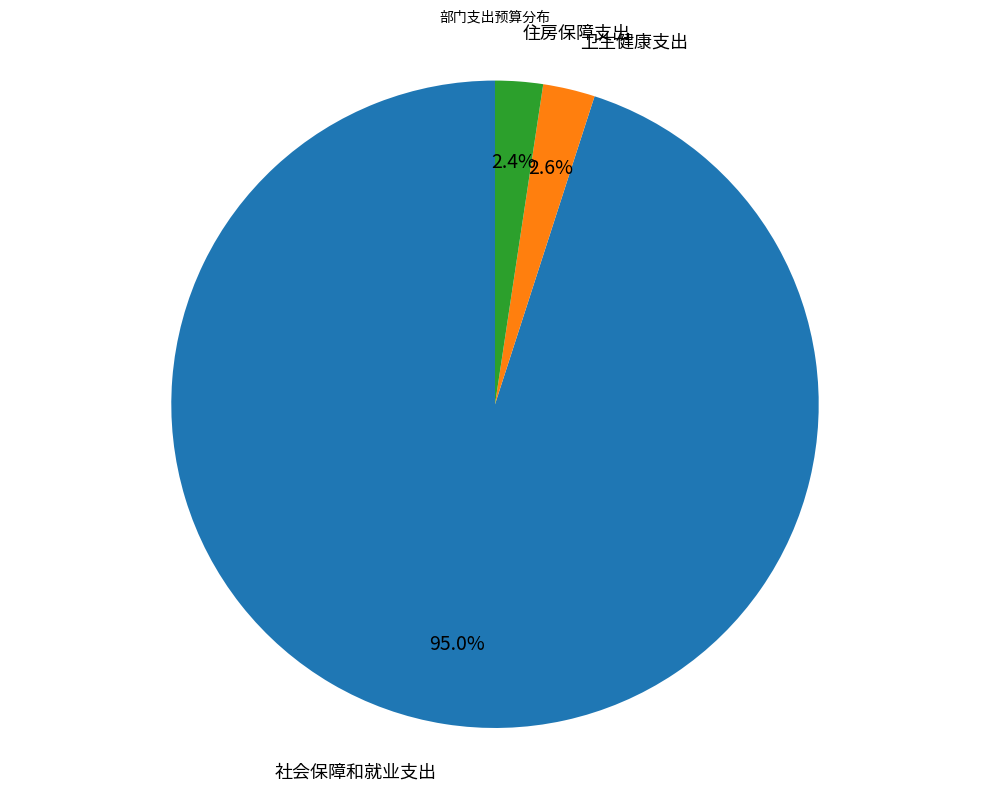

Which category has the biggest portion of the pie?

社会保障和就业支出